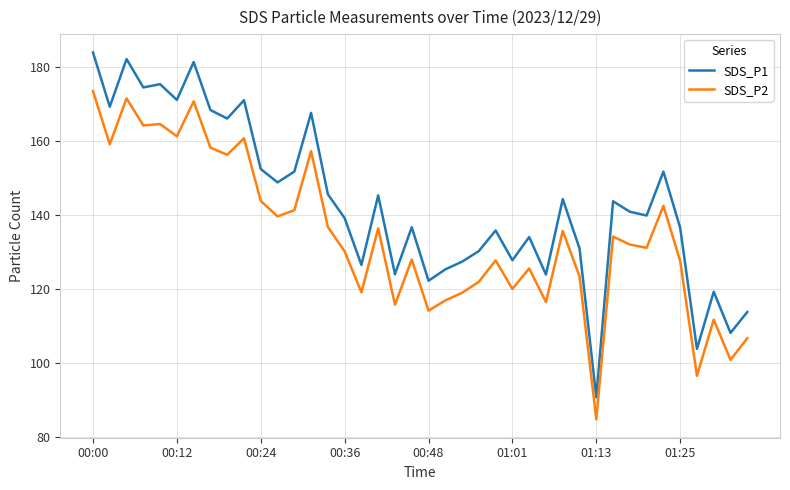

List the series in order of their peak value, highest first.

SDS_P1, SDS_P2